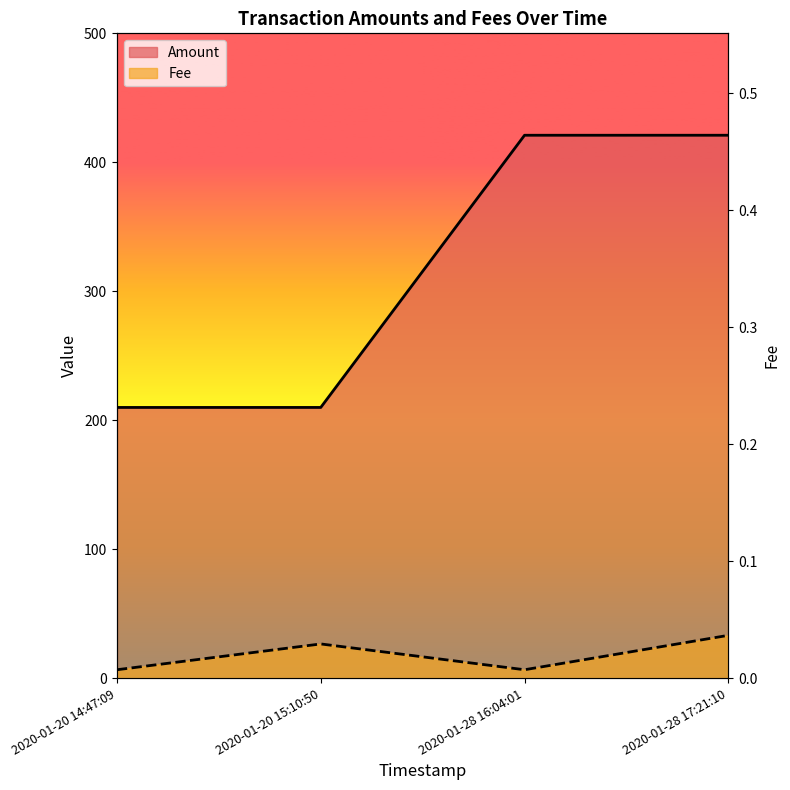

True or false: Amount has a value of 421.0 at 2020-01-28 17:21:10.

True